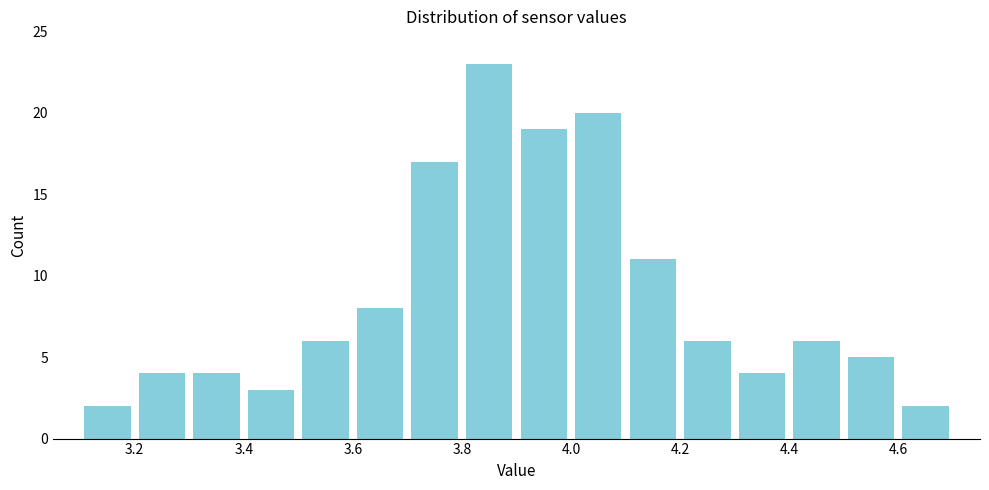

Reading left to right, transcribe this chart: for each bar, give the range it covers on the x-axis and its height. The values are not printed on the chart, so give them approximately, as read against the axis.

3.1 to 3.2: 2
3.2 to 3.3: 4
3.3 to 3.4: 4
3.4 to 3.5: 3
3.5 to 3.6: 6
3.6 to 3.7: 8
3.7 to 3.8: 17
3.8 to 3.9: 23
3.9 to 4.0: 19
4.0 to 4.1: 20
4.1 to 4.2: 11
4.2 to 4.3: 6
4.3 to 4.4: 4
4.4 to 4.5: 6
4.5 to 4.6: 5
4.6 to 4.7: 2